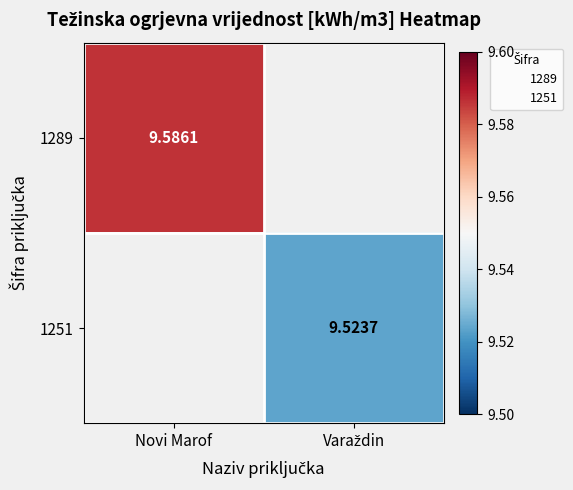

Rank the series by their average value, from highest to lowest.

1289, 1251